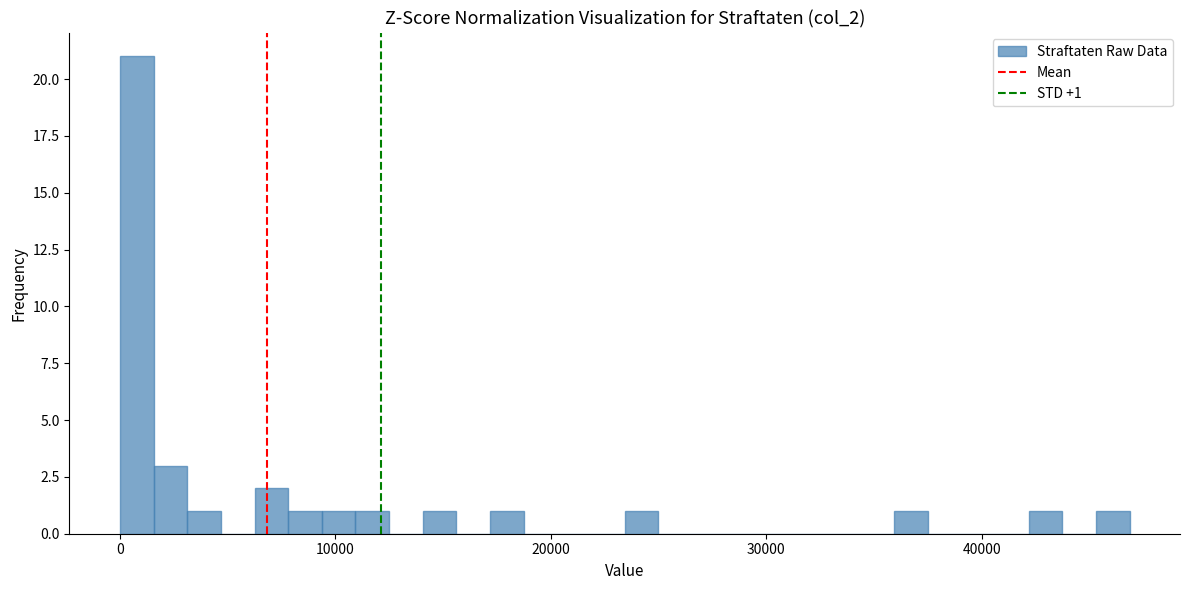

Read against the x-axis, roughly where is the centre of the tallest bar?

1000